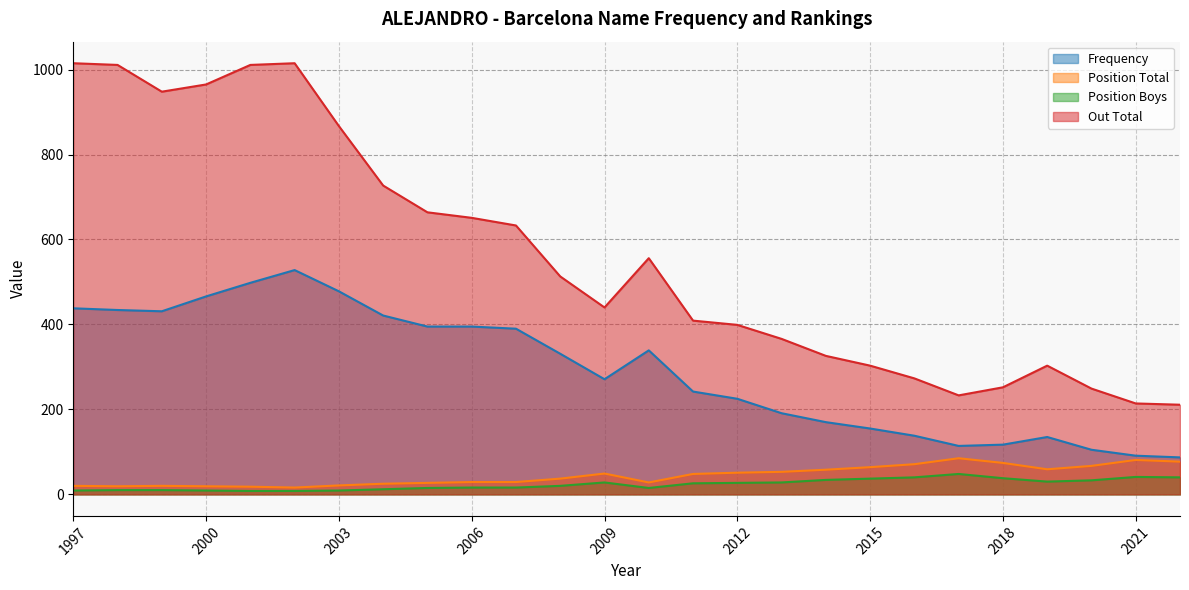

Reading left to right, what are all the values shown in this chart?

Frequency: 1997=438	1998=434	1999=431	2000=466	2001=498	2002=528	2003=478	2004=421	2005=395	2006=395	2007=390	2008=331	2009=271	2010=339	2011=242	2012=225	2013=191	2014=170	2015=155	2016=138	2017=114	2018=117	2019=135	2020=105	2021=91	2022=87
Position Total: 1997=20	1998=19	1999=20	2000=19	2001=18	2002=16	2003=21	2004=25	2005=27	2006=29	2007=29	2008=37	2009=49	2010=28	2011=48	2012=51	2013=53	2014=58	2015=64	2016=71	2017=85	2018=74	2019=59	2020=67	2021=81	2022=77
Position Boys: 1997=9	1998=10	1999=10	2000=9	2001=8	2002=8	2003=9	2004=12	2005=15	2006=16	2007=16	2008=20	2009=28	2010=15	2011=26	2012=27	2013=28	2014=34	2015=37	2016=40	2017=48	2018=38	2019=30	2020=33	2021=41	2022=40
Out Total: 1997=1015	1998=1011	1999=948	2000=965	2001=1011	2002=1015	2003=867	2004=727	2005=664	2006=651	2007=633	2008=513	2009=440	2010=556	2011=409	2012=399	2013=366	2014=326	2015=303	2016=273	2017=233	2018=252	2019=303	2020=249	2021=214	2022=211